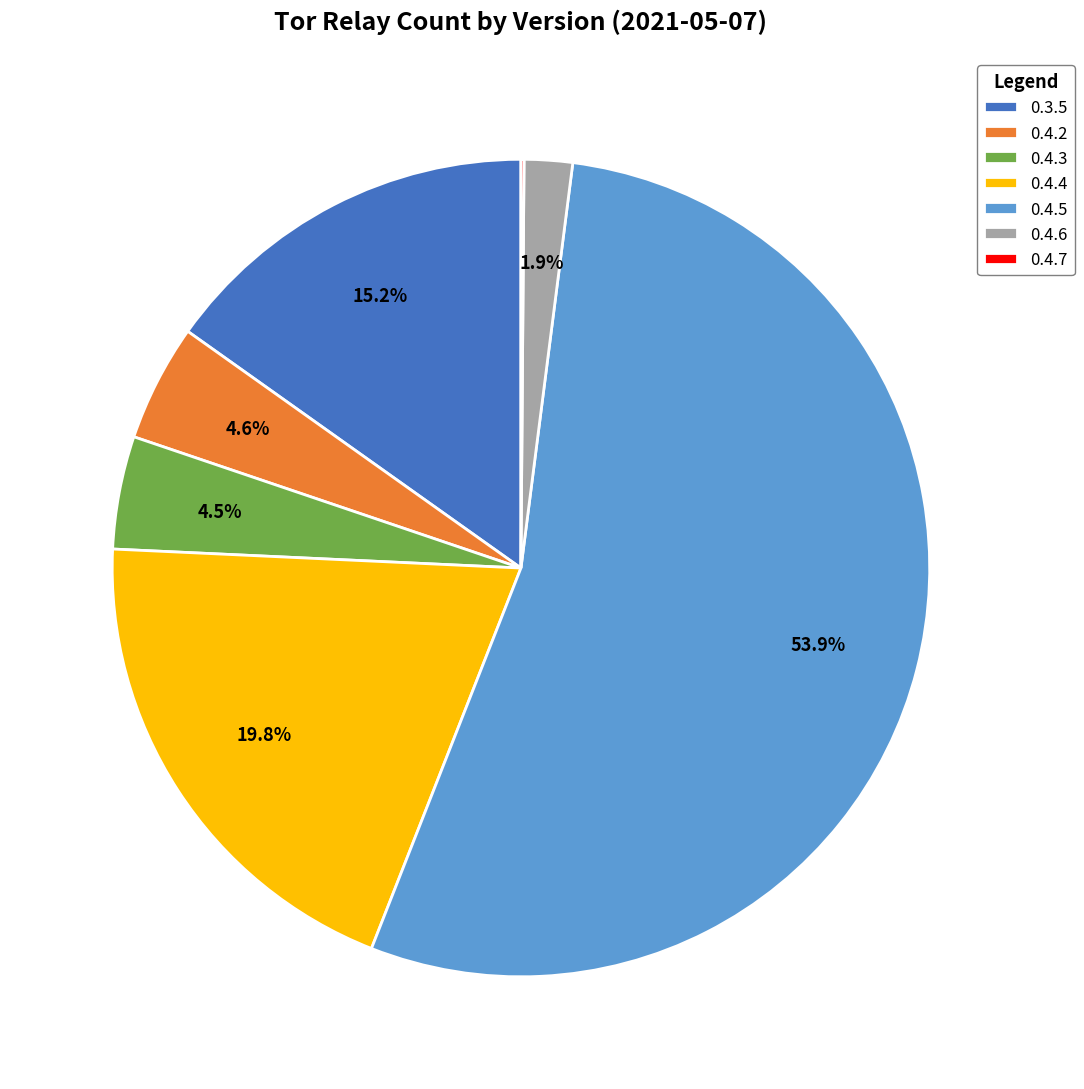

To the nearest percent, what is the average slice percentage?

14%